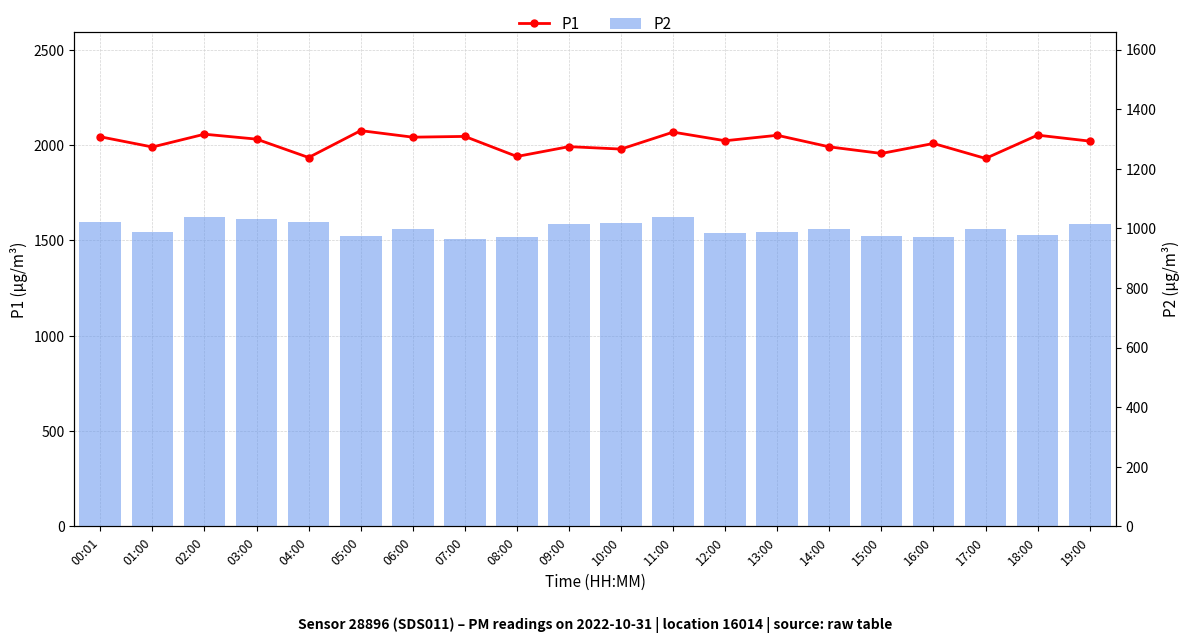

List the series in order of their peak value, highest first.

P1, P2